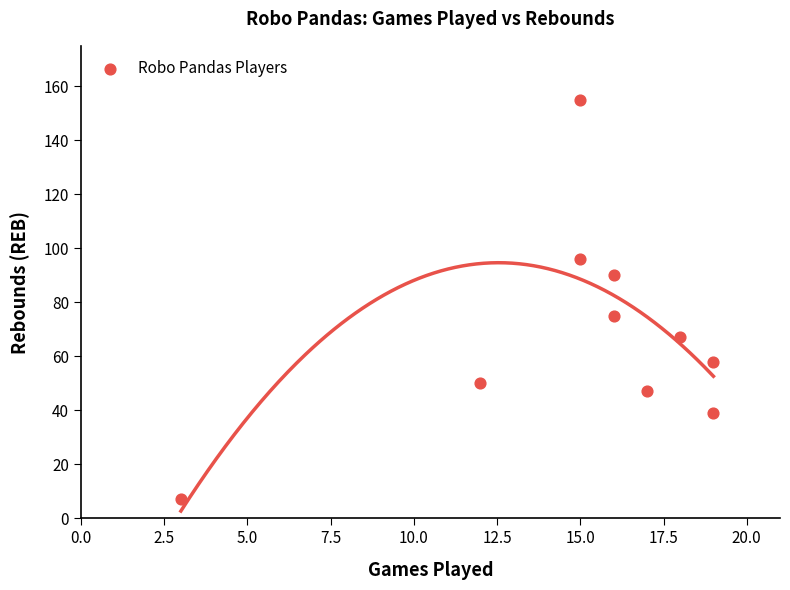

What Y value in the scatter plot is closest to 81?

75